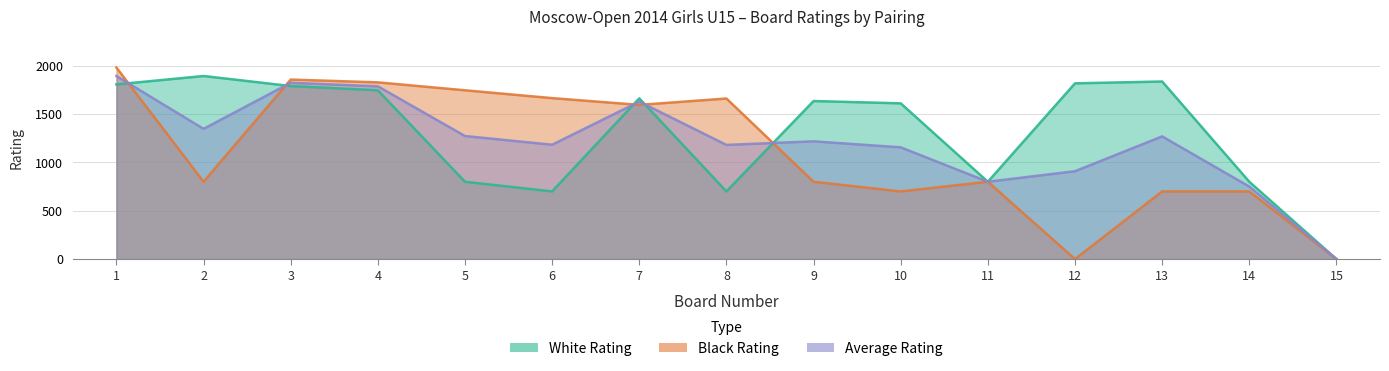

Where is the first local maximum for Average Rating?

3